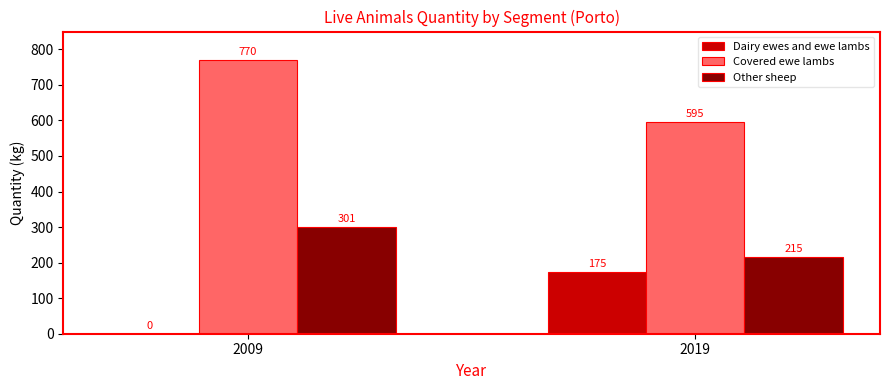

Read the Covered ewe lambs value at 2019.

595